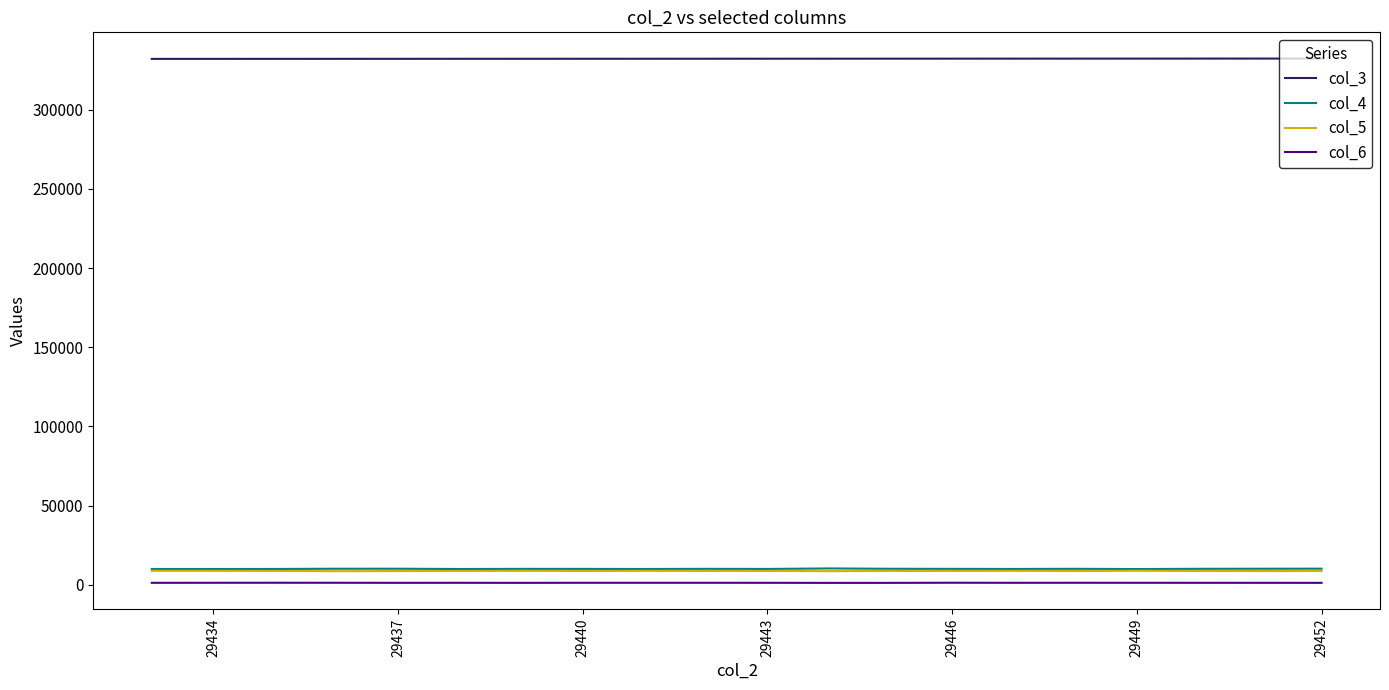

Which series has the largest total across all categories?

col_3